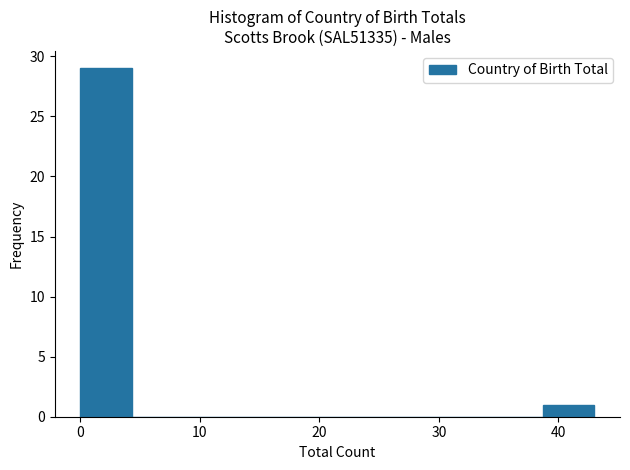

Which range on the x-axis has the tallest bar?

0.0 to 4.3